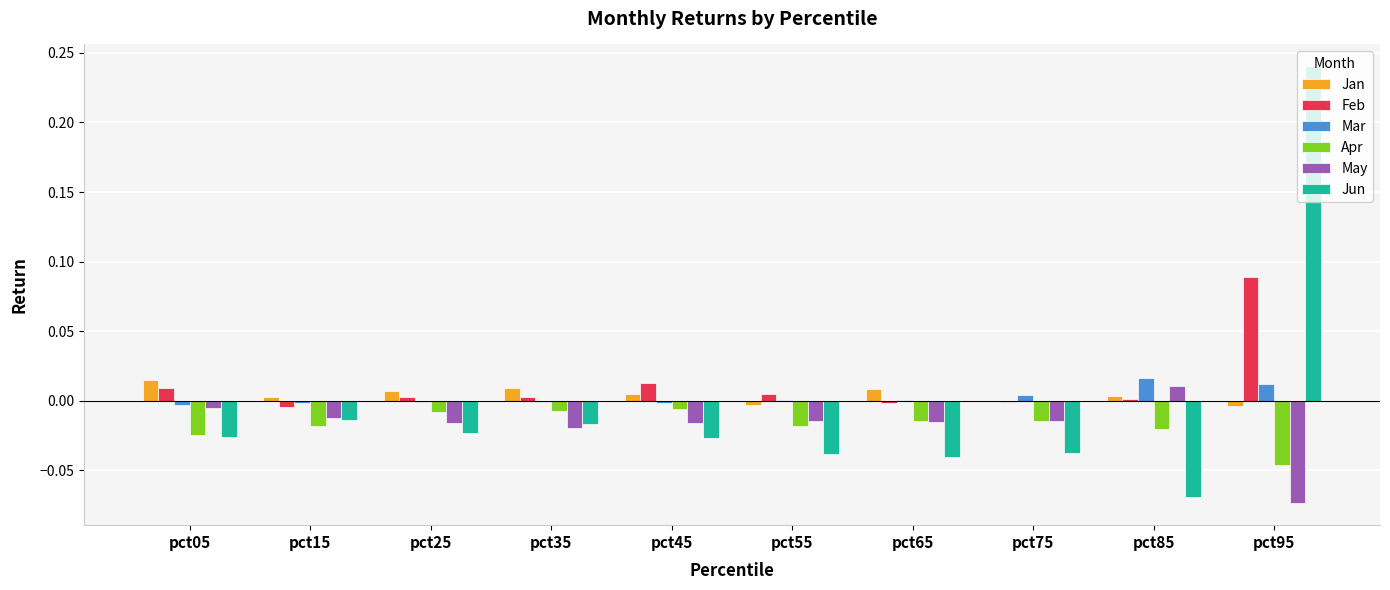

Which series changed the most between pct35 and pct95?

Jun